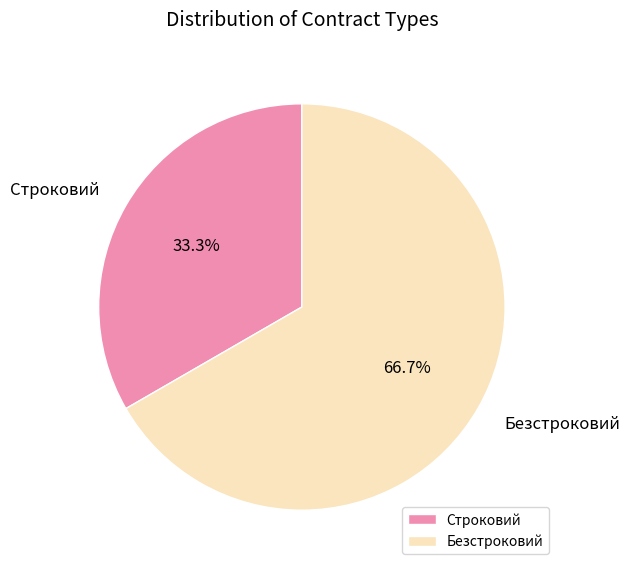

Combined, do Строковий and Безстроковий account for over 50%?

Yes